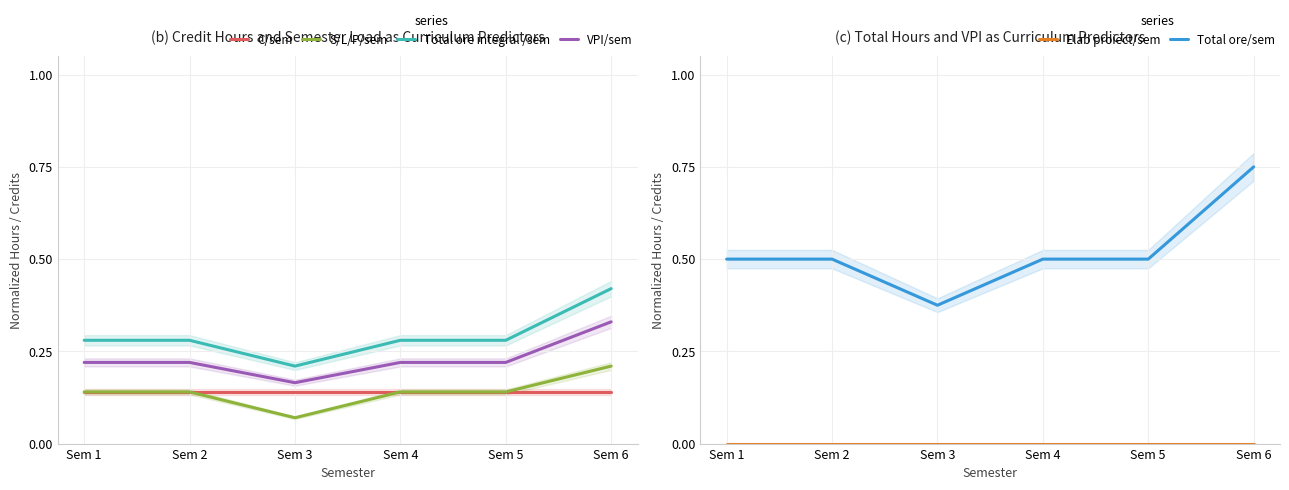

True or false: S/L/P/sem has a value of 0.0 at Sem 5.

False